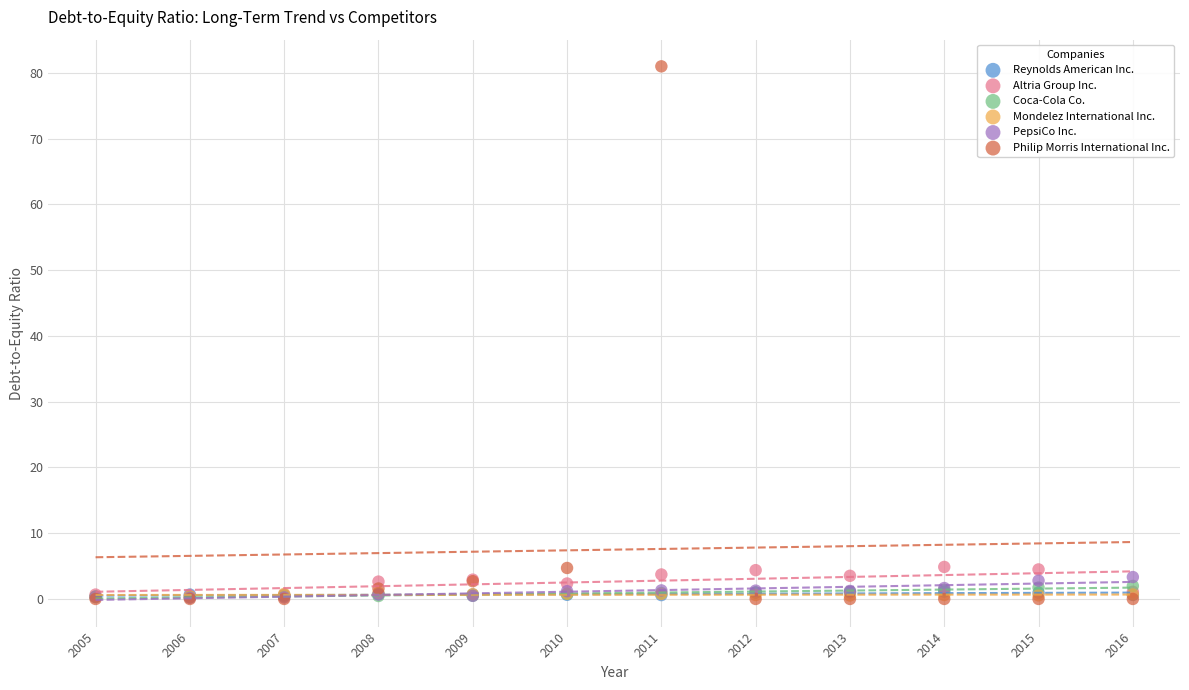

Which series contains the highest Y value?

Philip Morris International Inc.